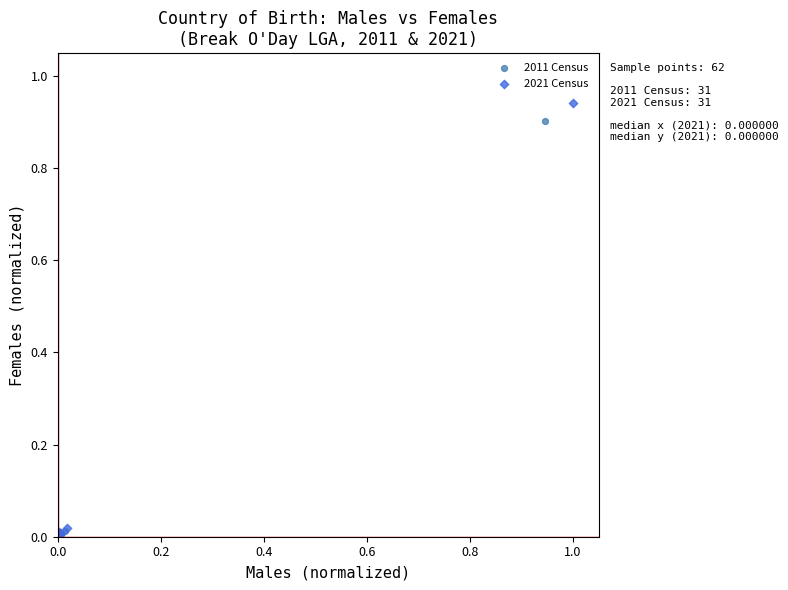

Which series has the largest Y range (max minus min)?

2021 Census